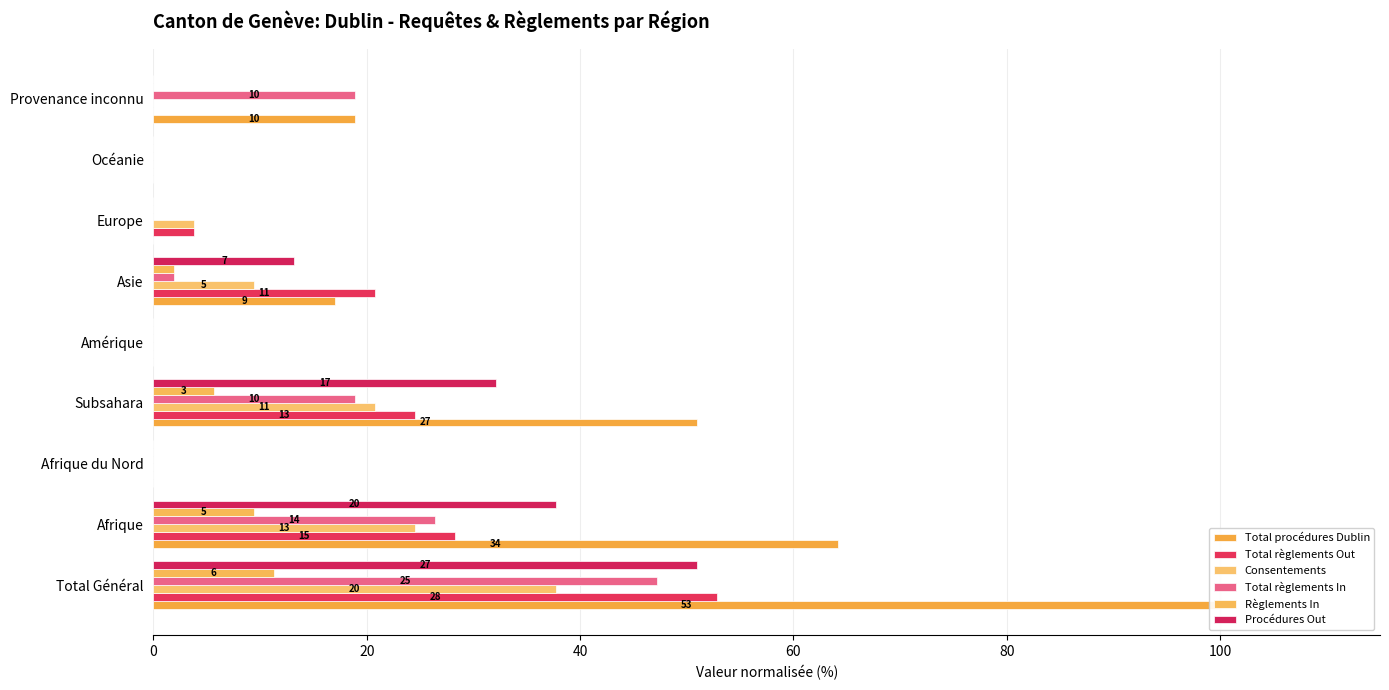

What is the label of the 4th bar from the right?

Asie